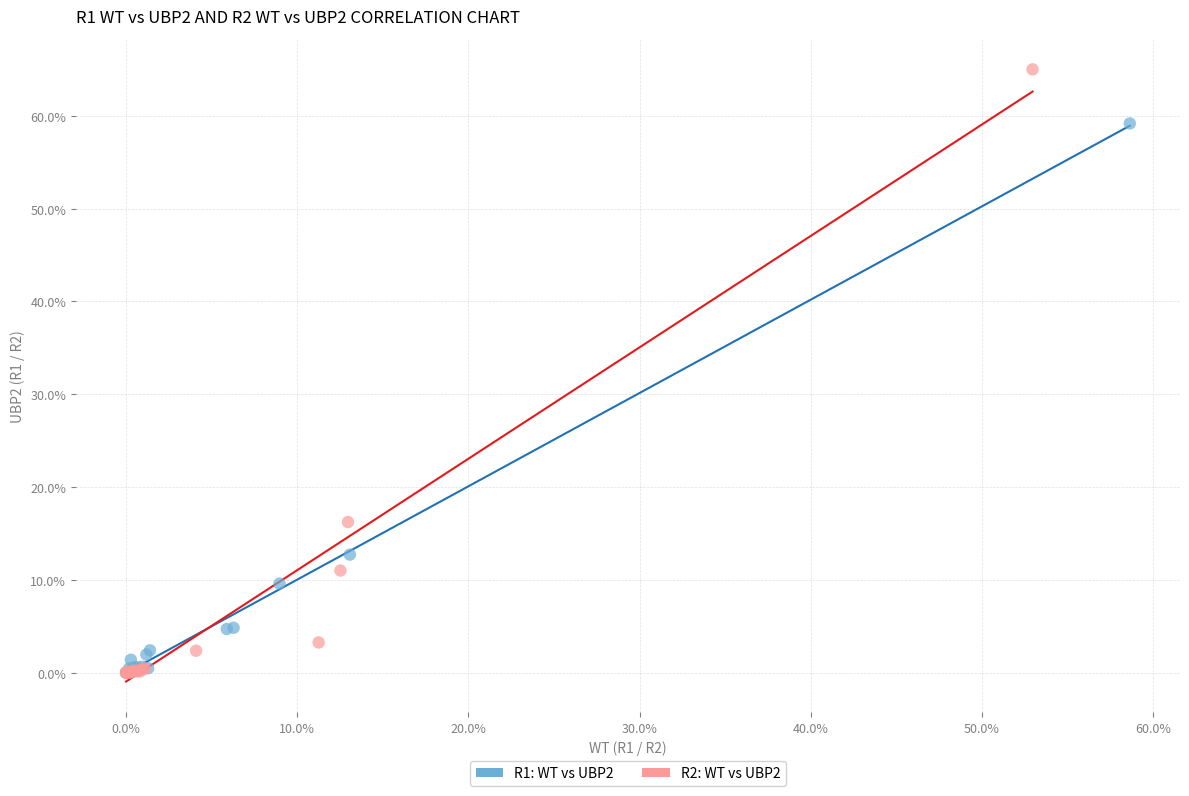

Which series contains the highest Y value?

R2: WT vs UBP2